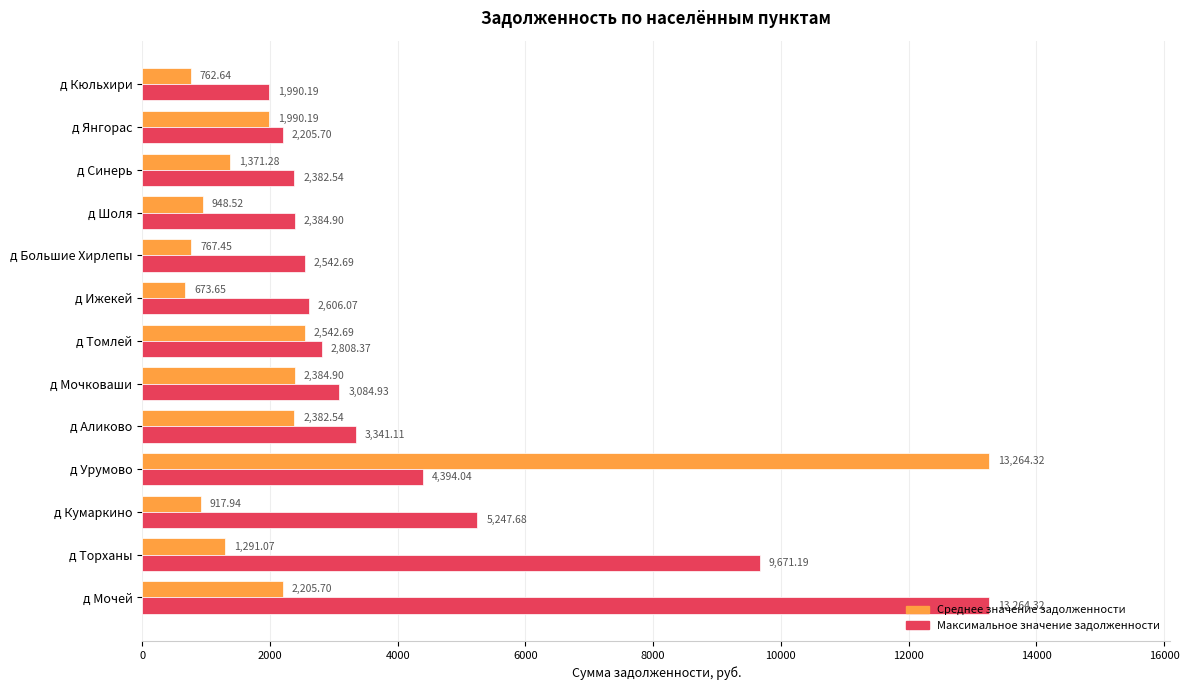

At which label is Максимальное значение задолженности closest to 7627?

д Торханы